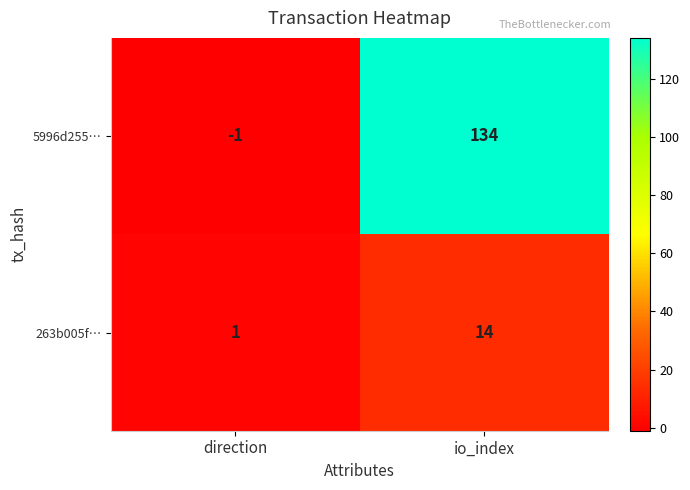

Is it true that 263b005f… equals 1 at direction?

True